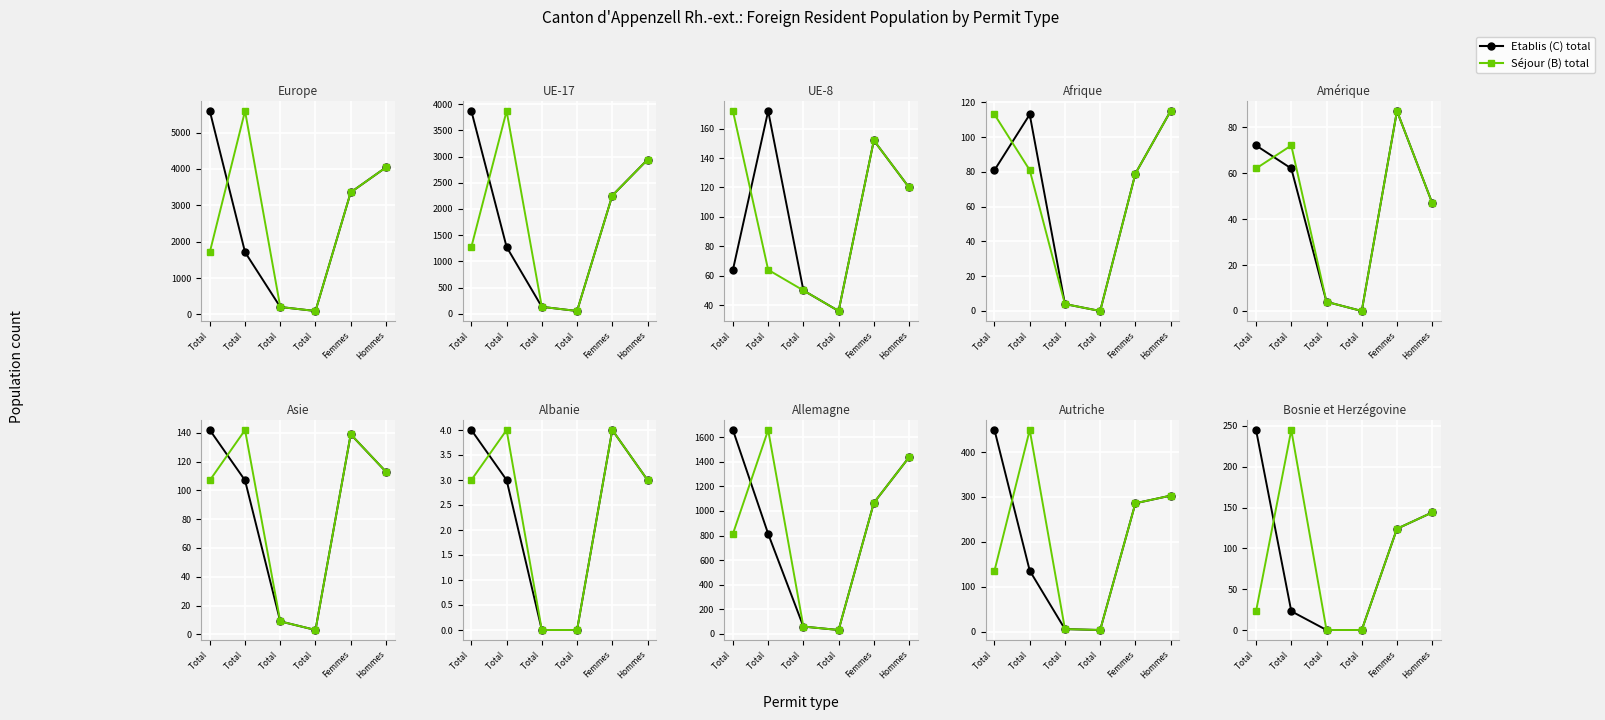

Which series has the largest range (max minus min)?

Total pop. (Etablis C)